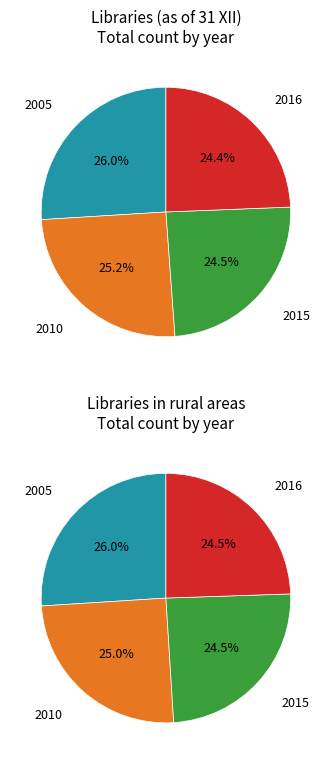

The 2 slice represents 13% of the pie. True or false?

False